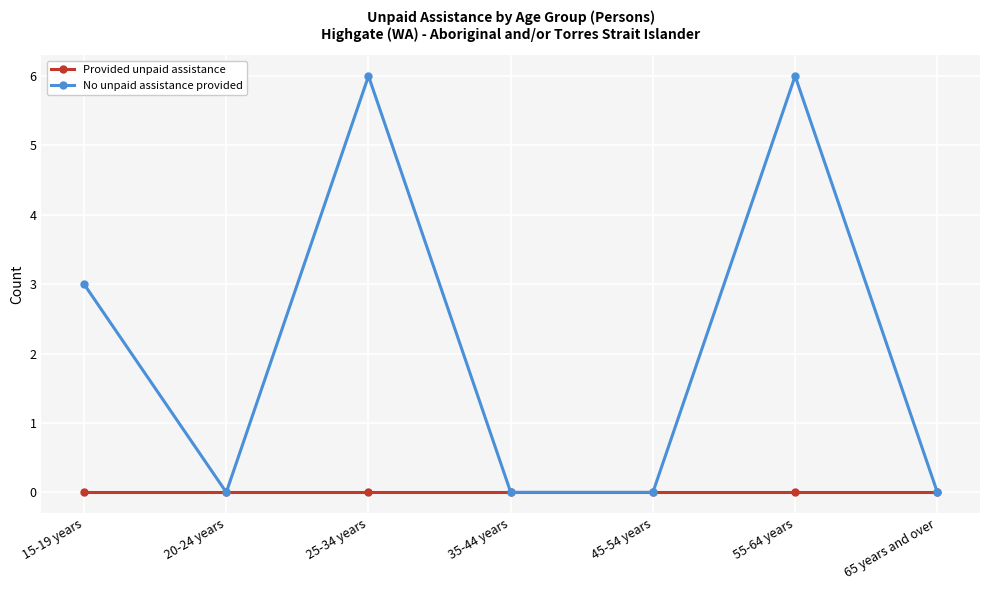

At 25-34 years, list the series in order from largest to smallest.

No unpaid assistance provided, Provided unpaid assistance